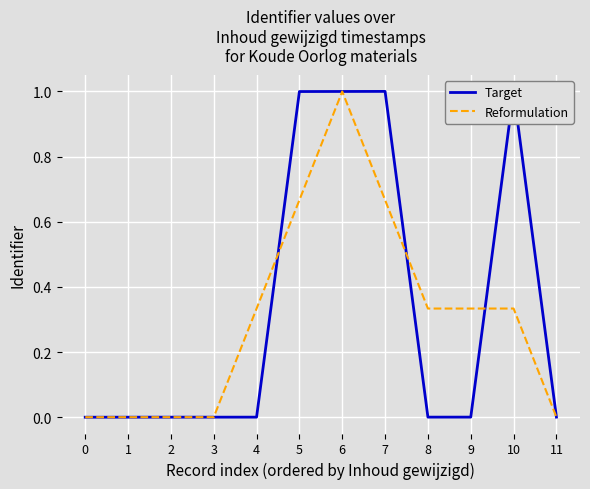

How many interior local valleys does the Reformulation series have?

1